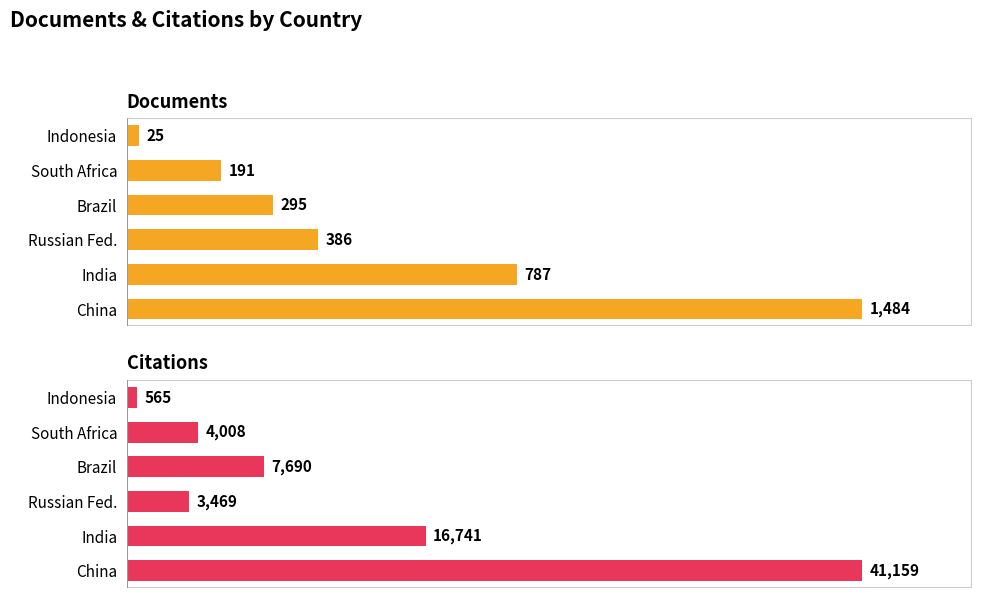

Reading left to right, list all the values displayed in this chart.

Documents: 1484	787	386	295	191	25
Citations: 41159	16741	3469	7690	4008	565